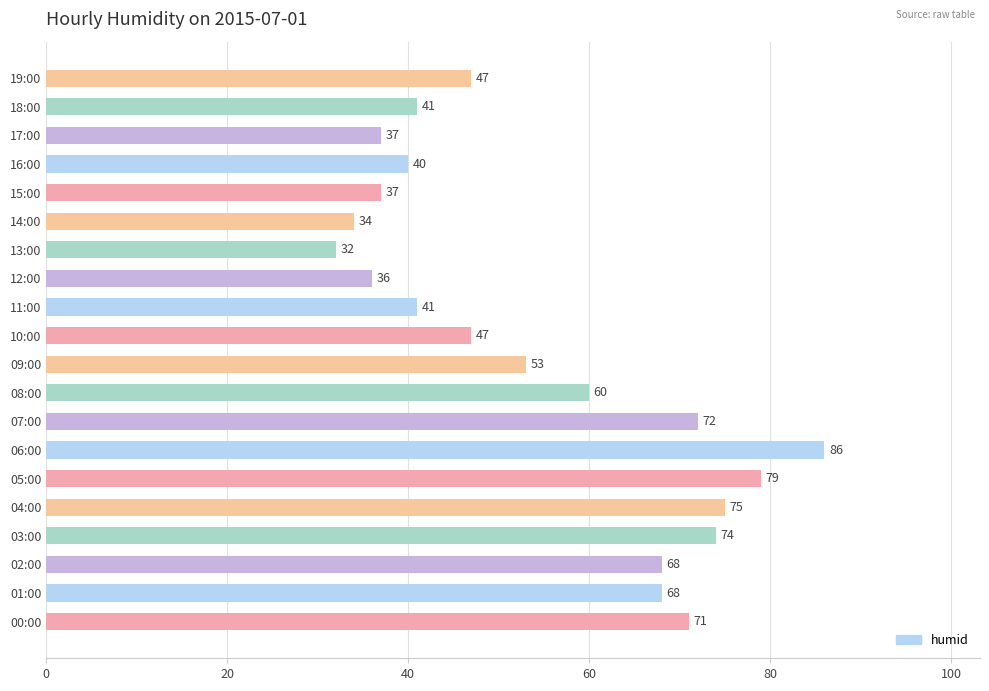

Reading bottom to top, what are all the values shown in this chart?

71	68	68	74	75	79	86	72	60	53	47	41	36	32	34	37	40	37	41	47